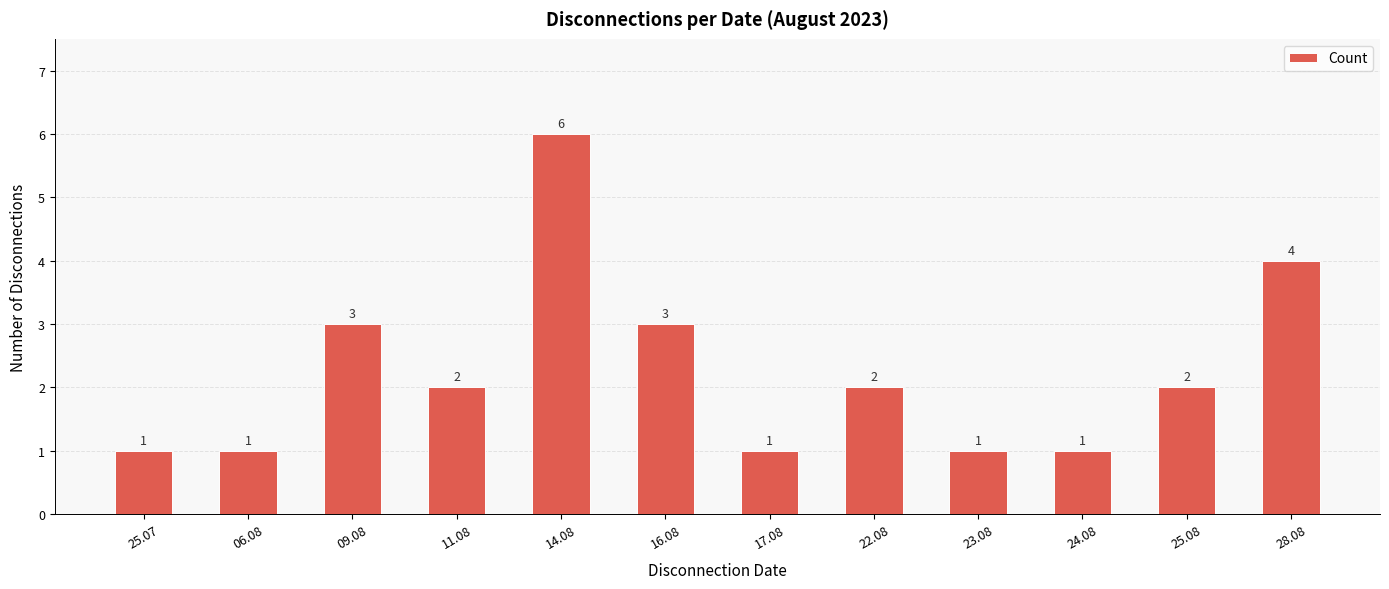

What is the difference between the values at 06.08 and 16.08?

2